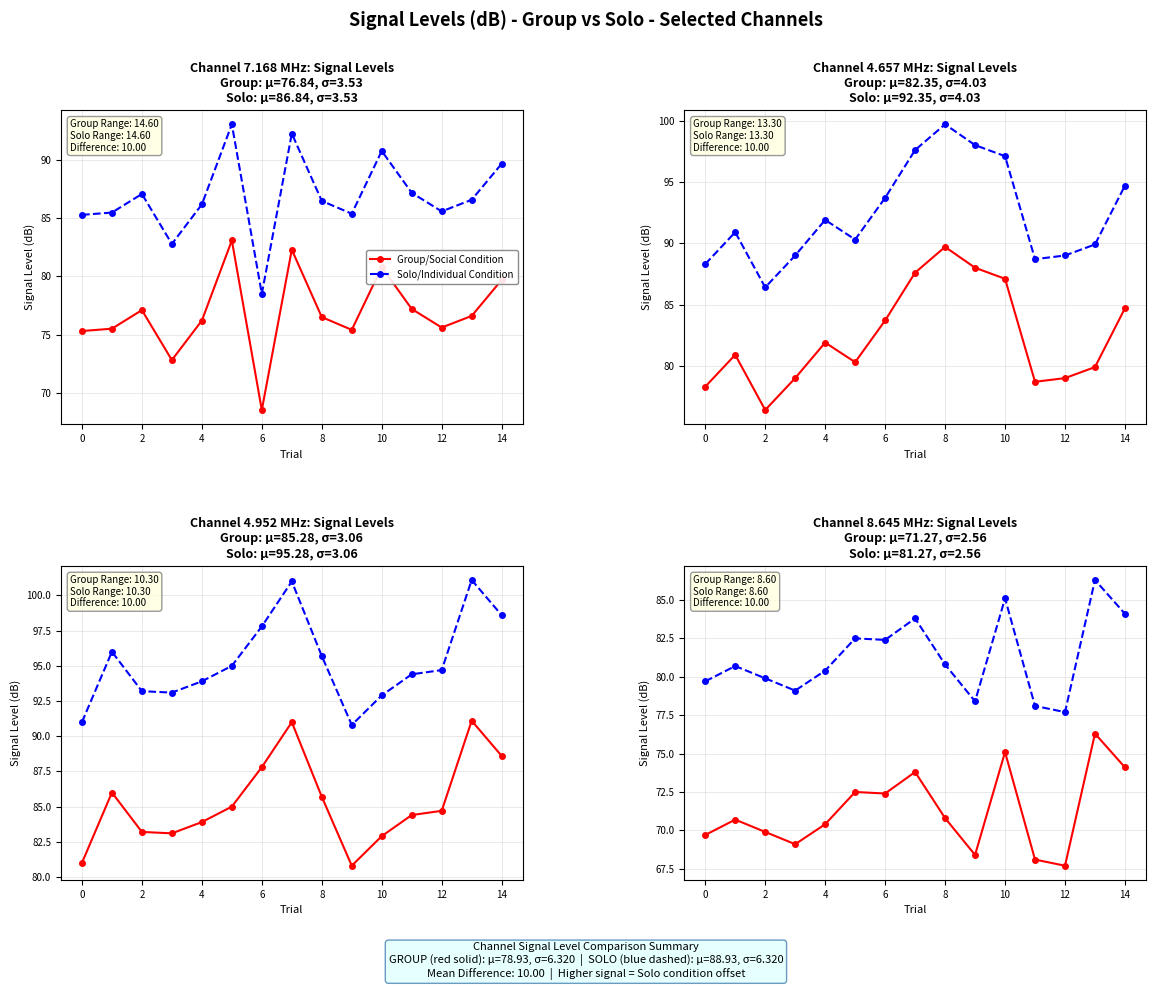

Which series has the widest spread of values?

Group/Social Condition